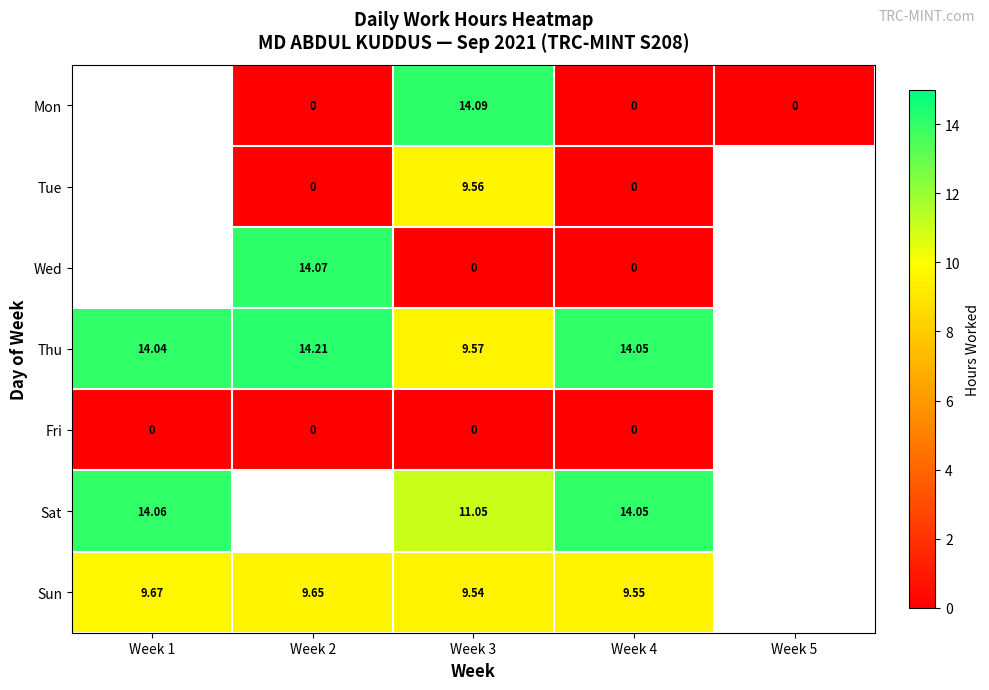

Which has a higher value, Week 5 or Week 2?

Week 5